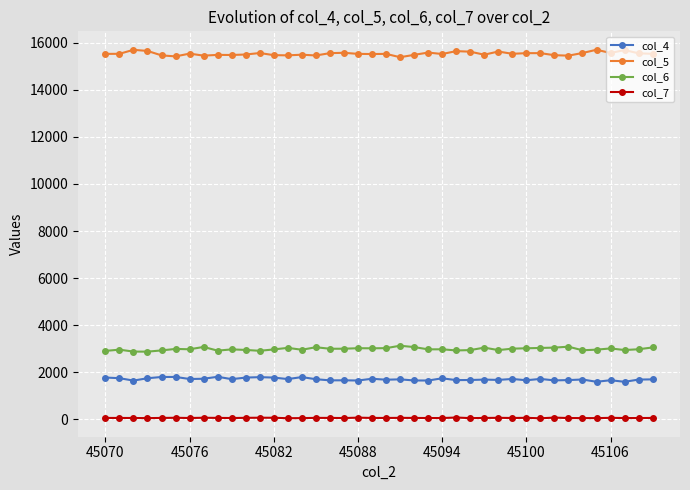

True or false: col_5 and col_6 cross at least once.

False